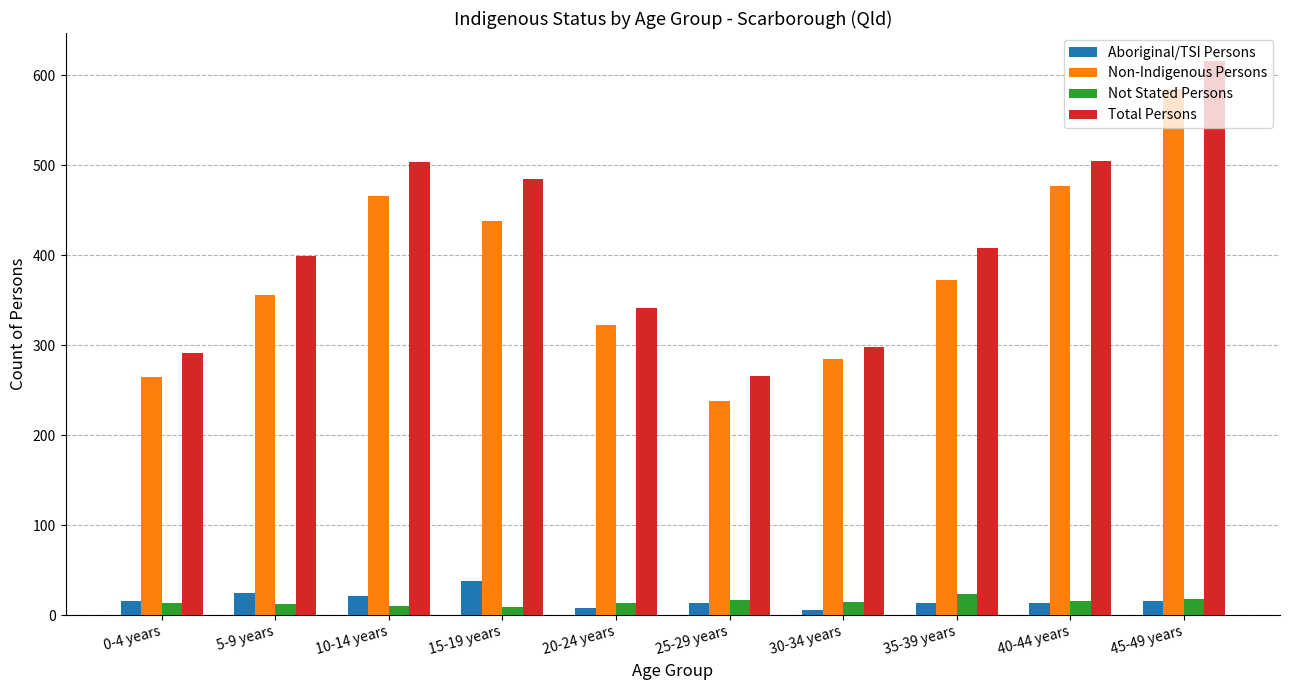

Which label corresponds to the largest value in the chart?

45-49 years